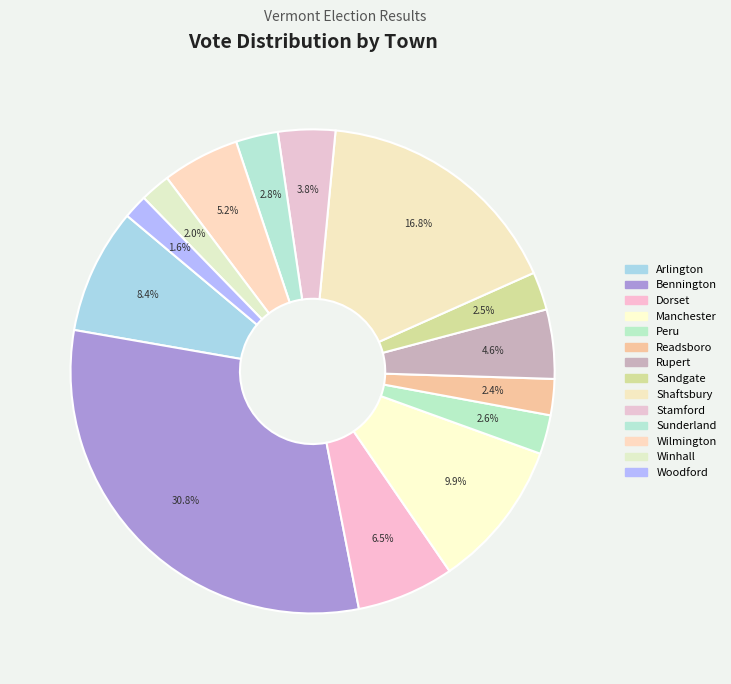

How many slices are in this pie chart?

14